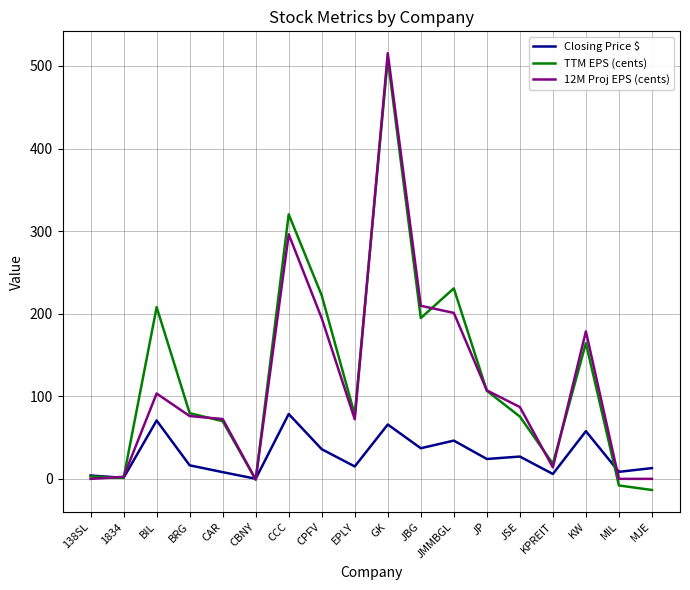

Between EPLY and JMMBGL, which series saw the biggest shift?

TTM EPS (cents)